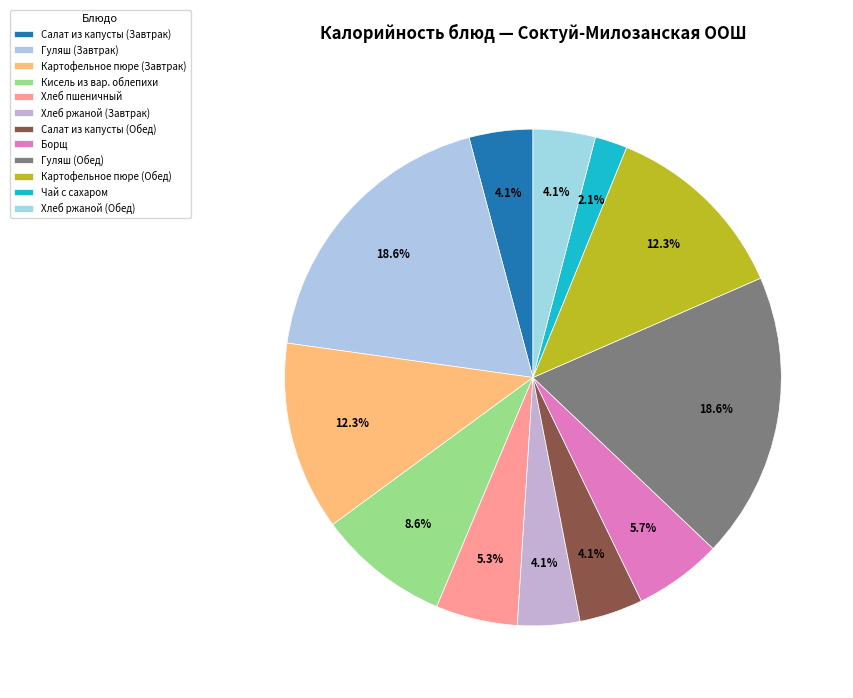

How many slices are in this pie chart?

12